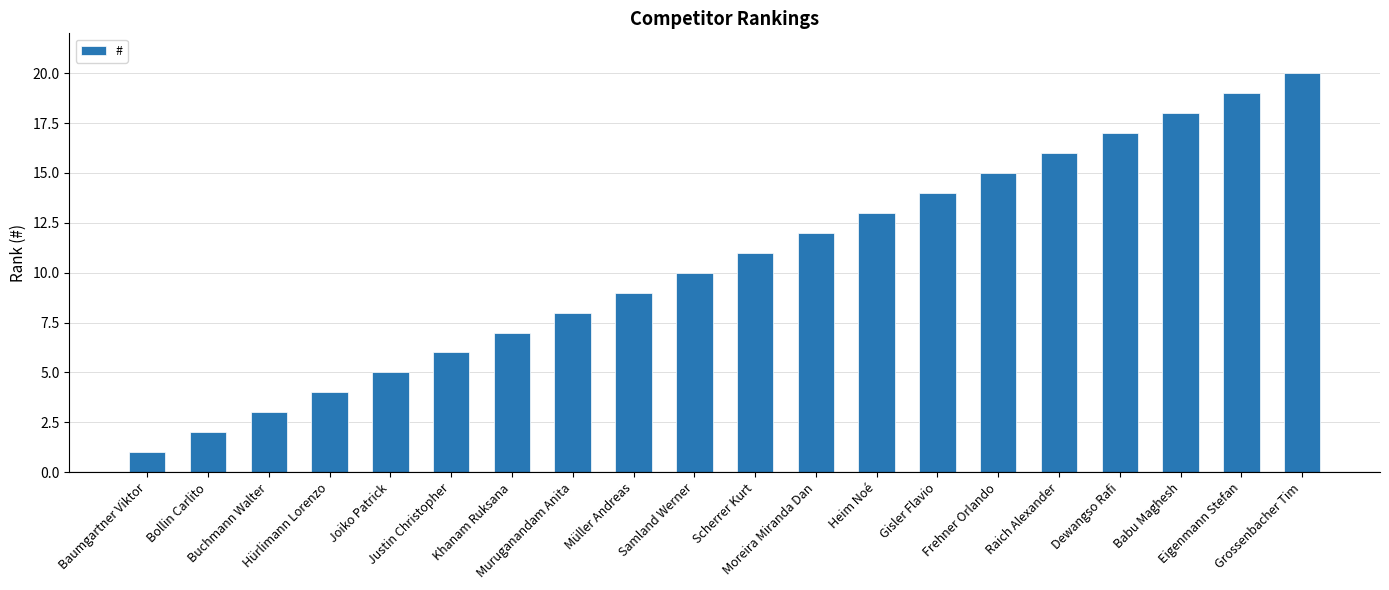

What position from the left is Müller Andreas?

9